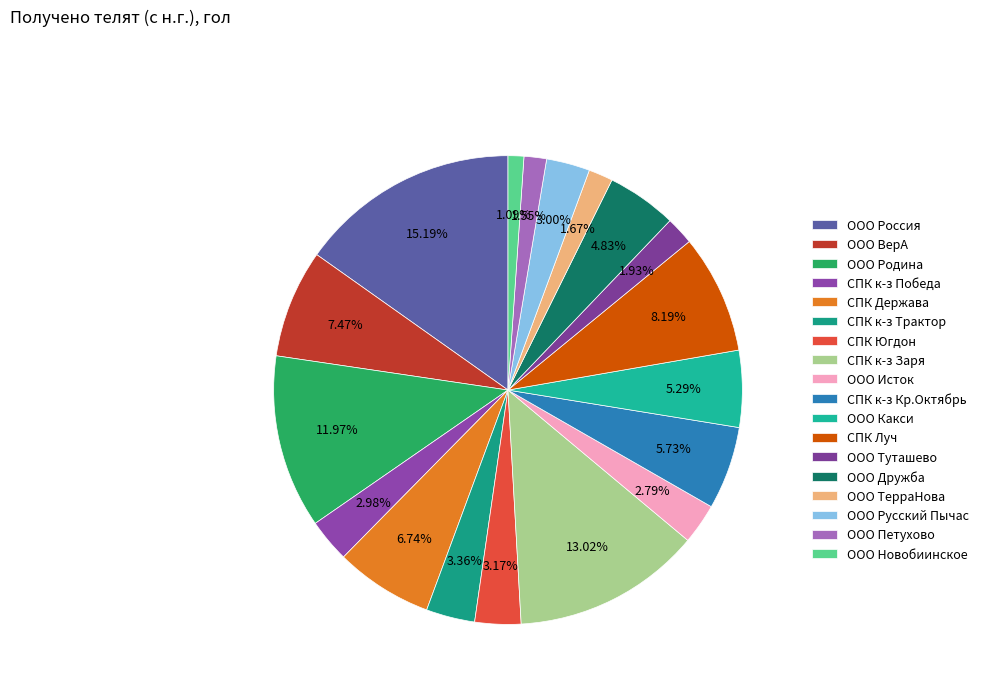

What is the largest slice in the pie chart?

ООО Россия